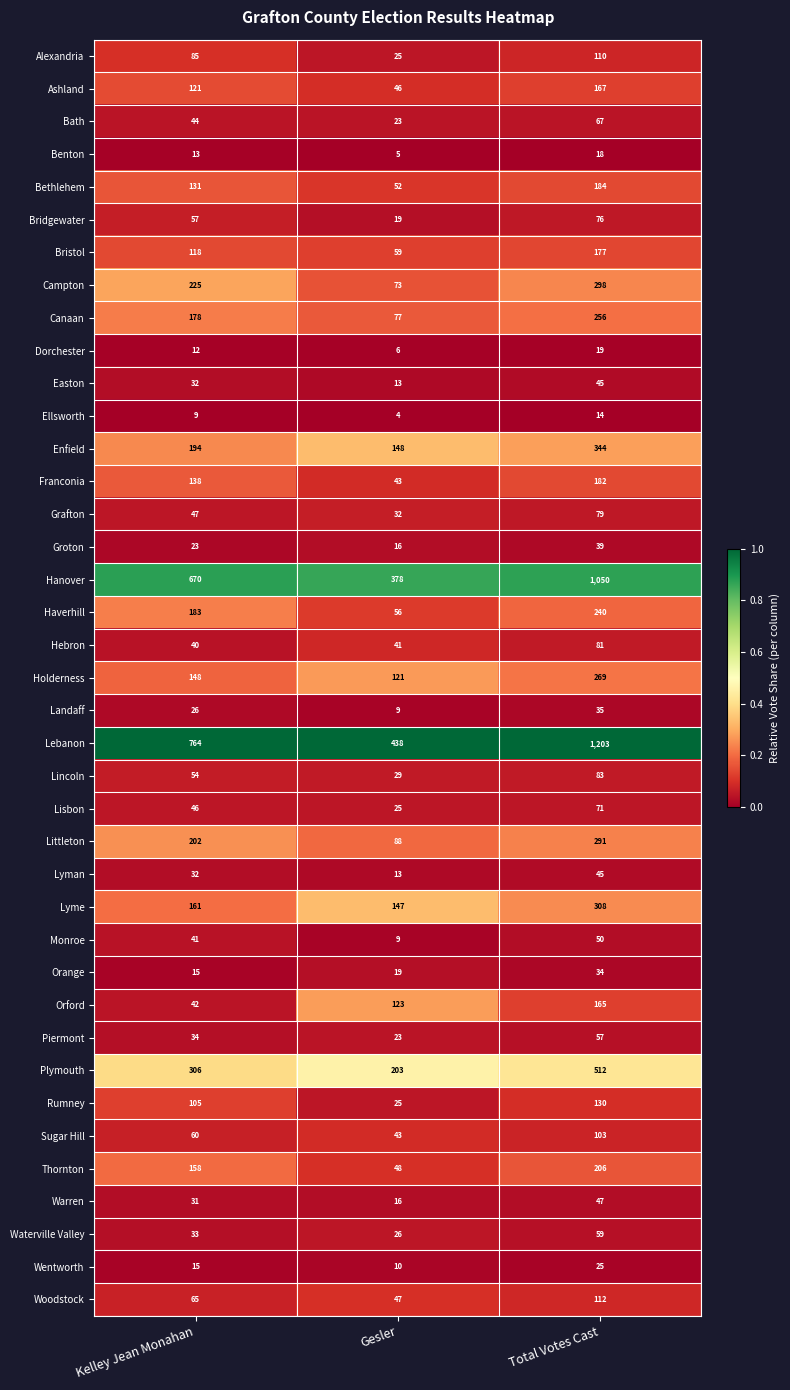

At which category is the sum across all series the highest?

Total Votes Cast